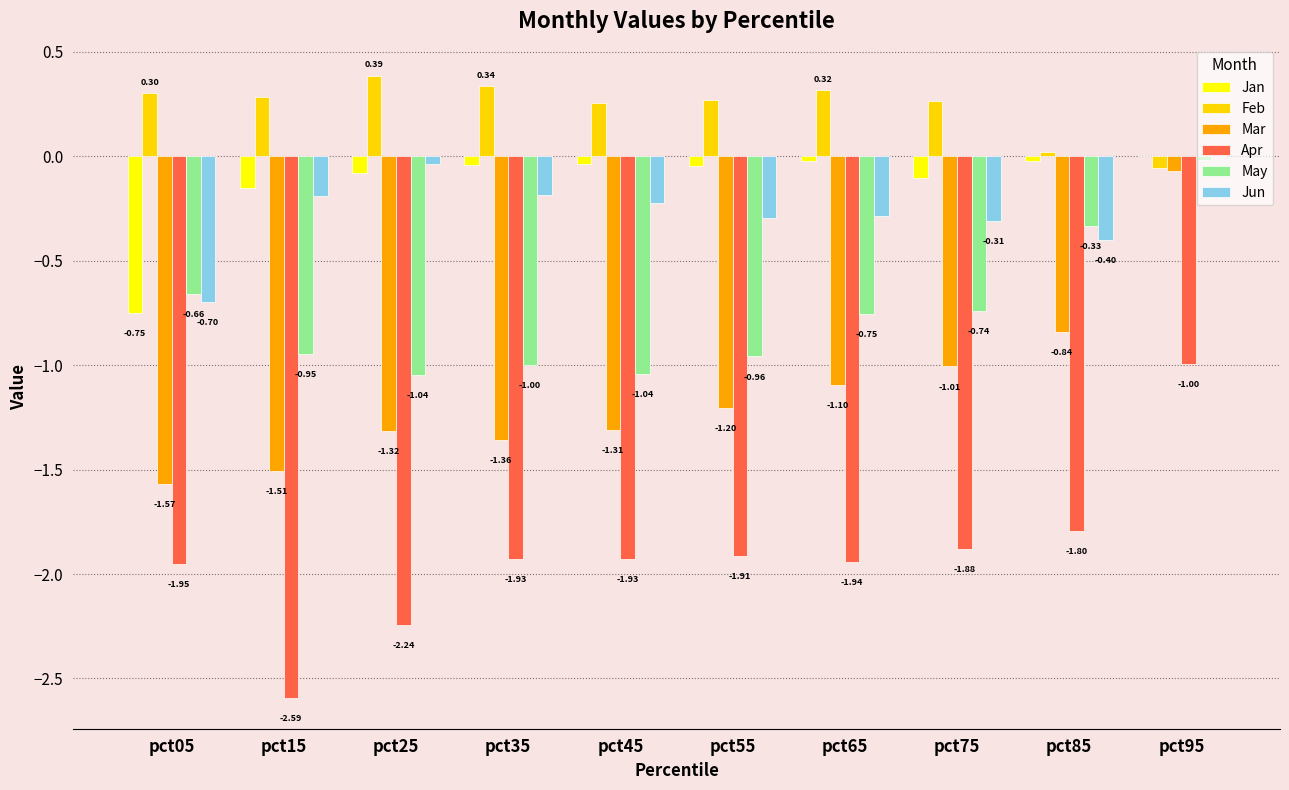

The Mar series shows -0.9 at pct05. True or false?

False